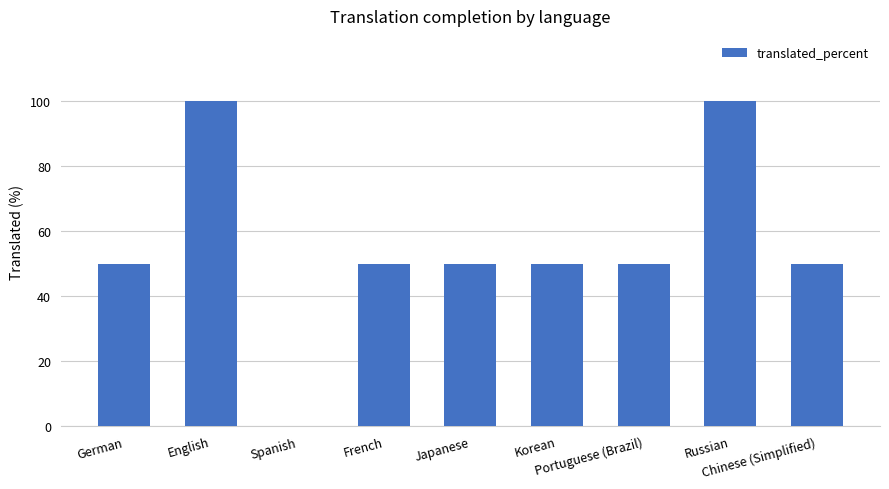

What is the sum of all values?

500